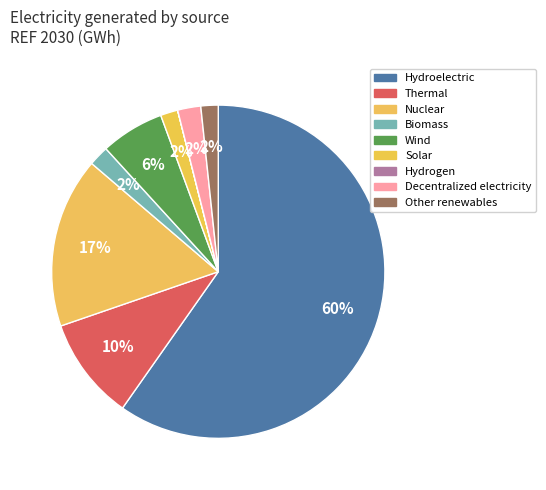

How many segments does this pie chart have?

9